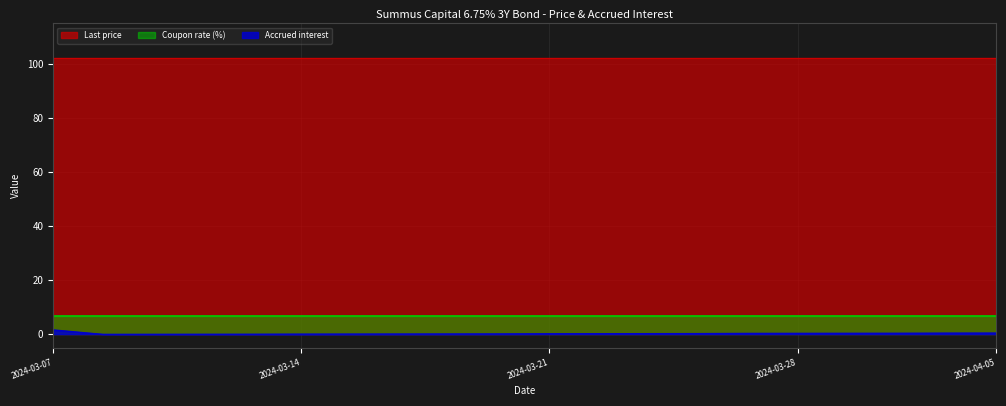

What is the value of the Coupon rate (%) point at the 15th from the left?

6.8